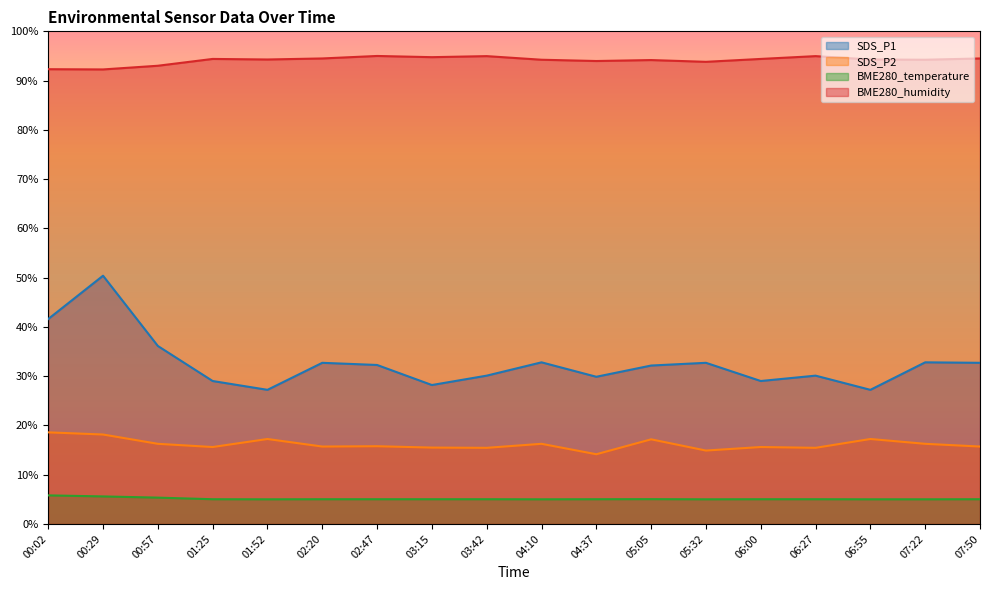

Which series has the widest spread of values?

SDS_P1